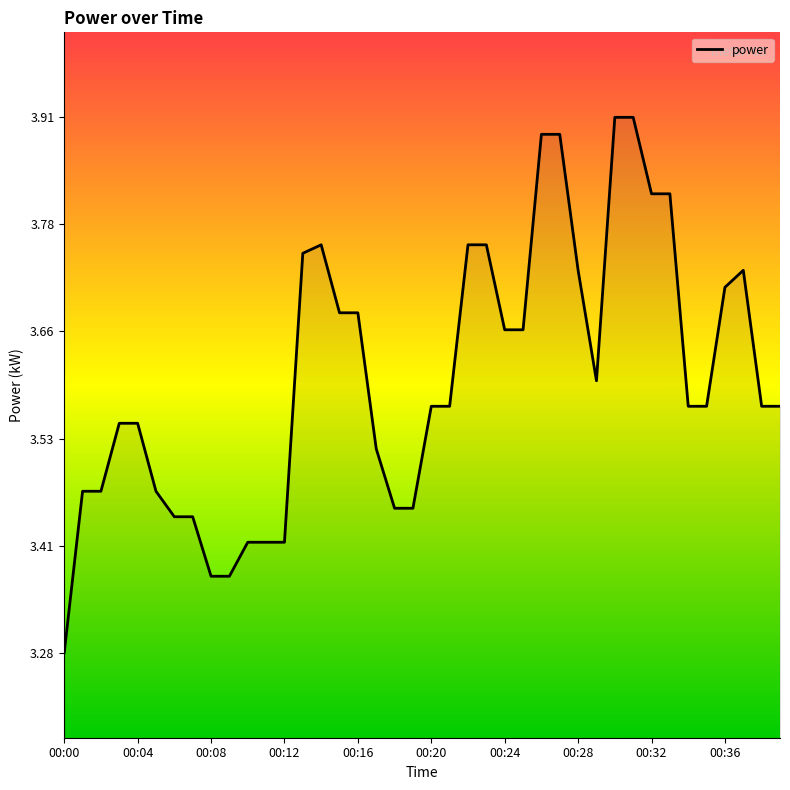

What is the difference between the maximum and minimum values?

0.6